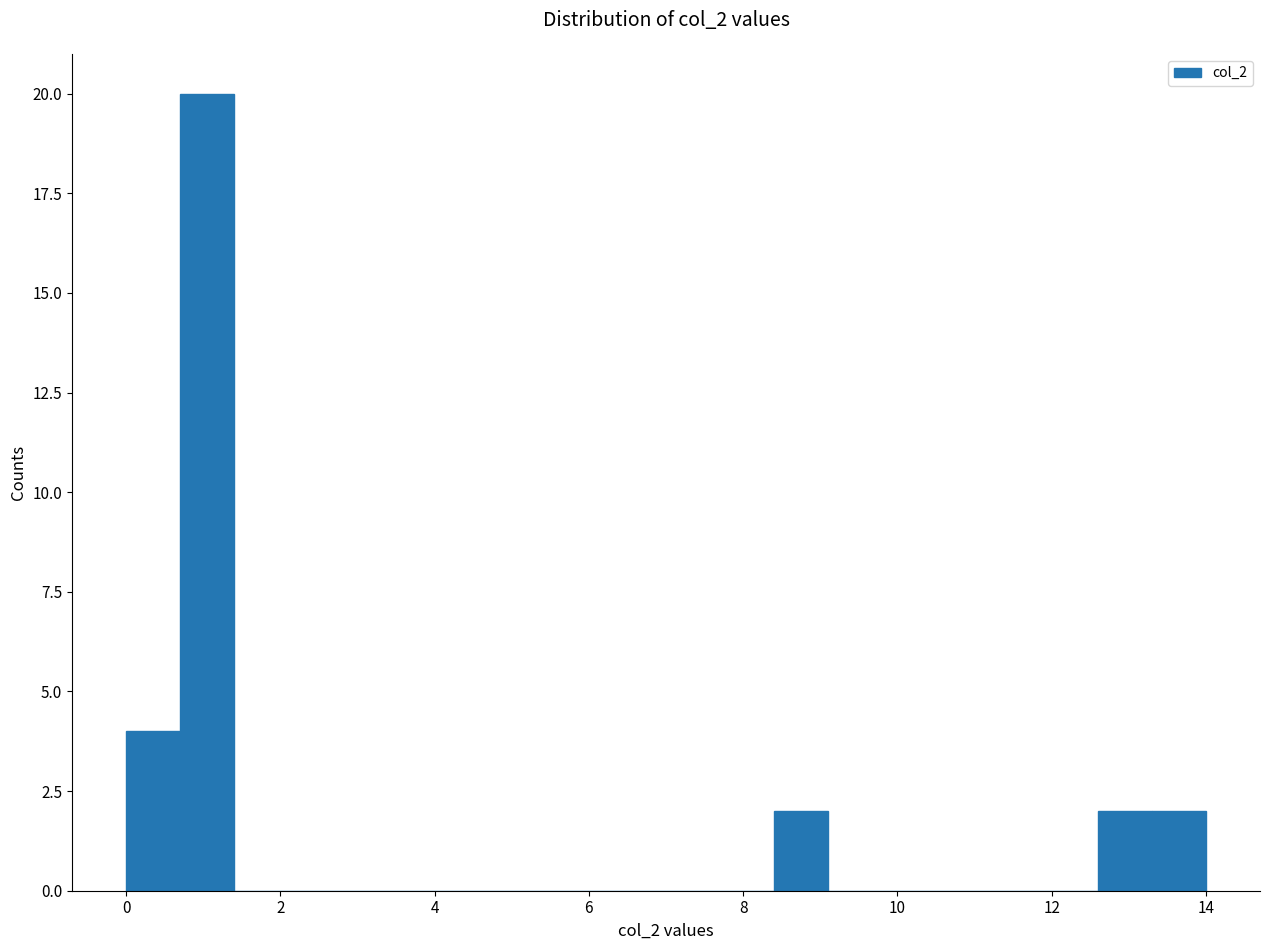

Read against the x-axis, roughly where is the centre of the tallest bar?

1.0